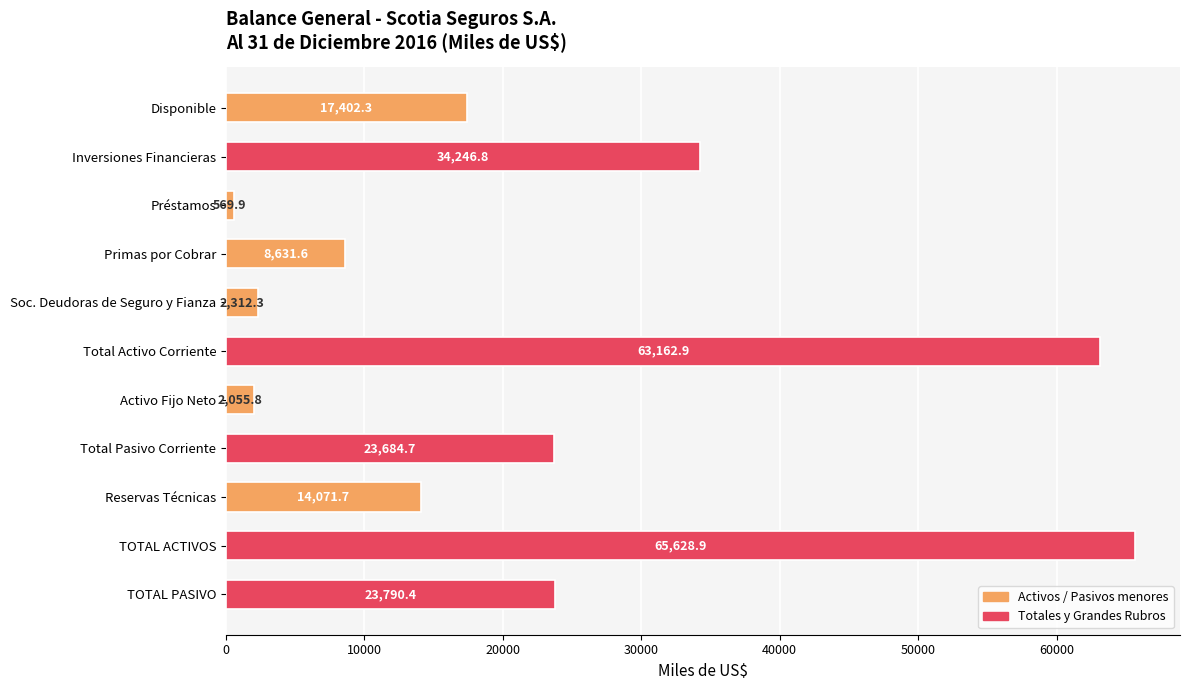

Between TOTAL ACTIVOS and Disponible, which is larger?

TOTAL ACTIVOS